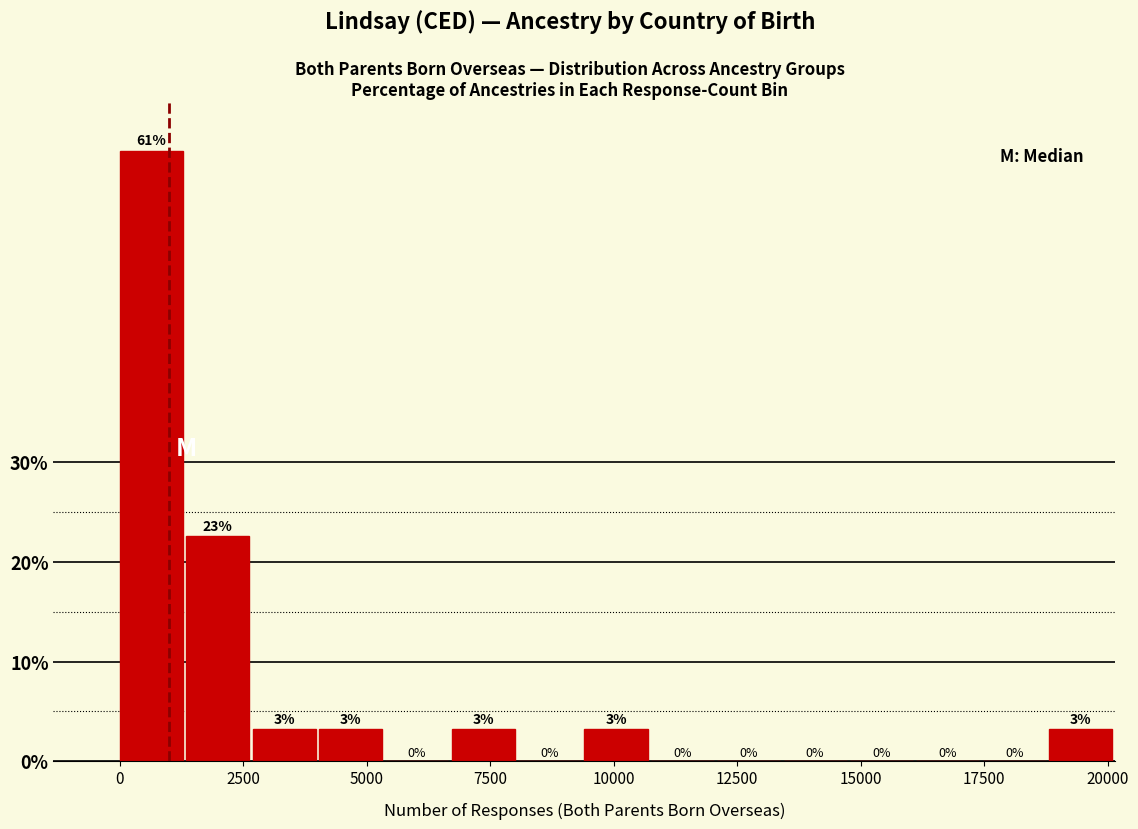

Read against the x-axis, roughly where is the centre of the tallest bar?

500